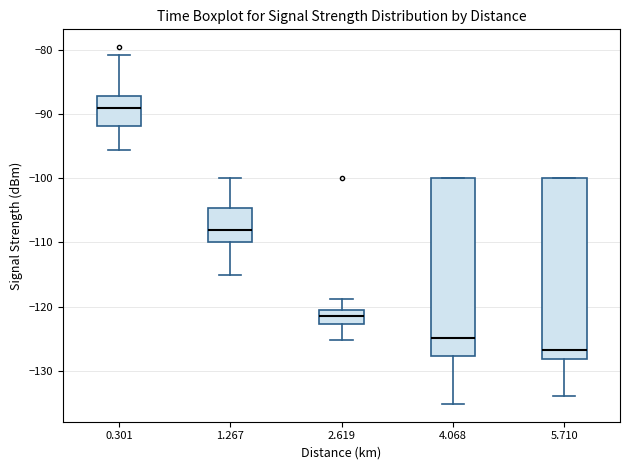

Which box's median line is the lowest?

5.710